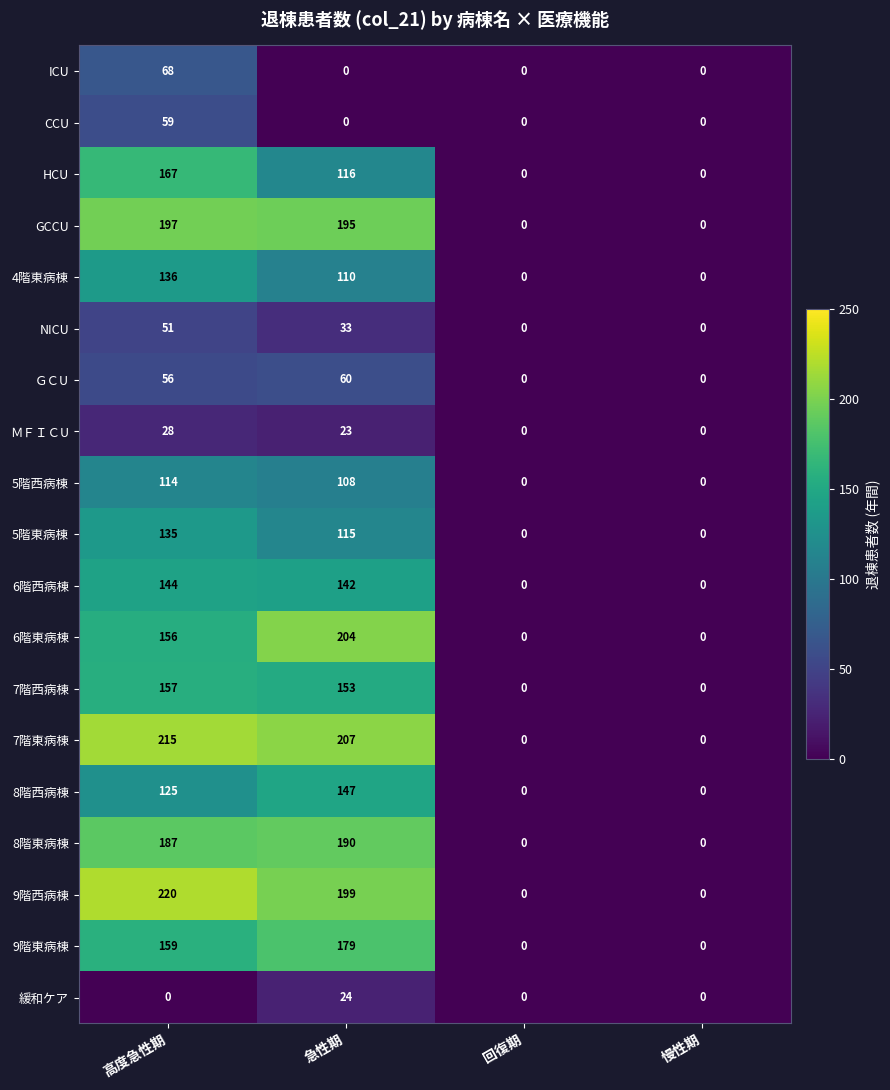

What is the difference between the highest and lowest values at 高度急性期?

220